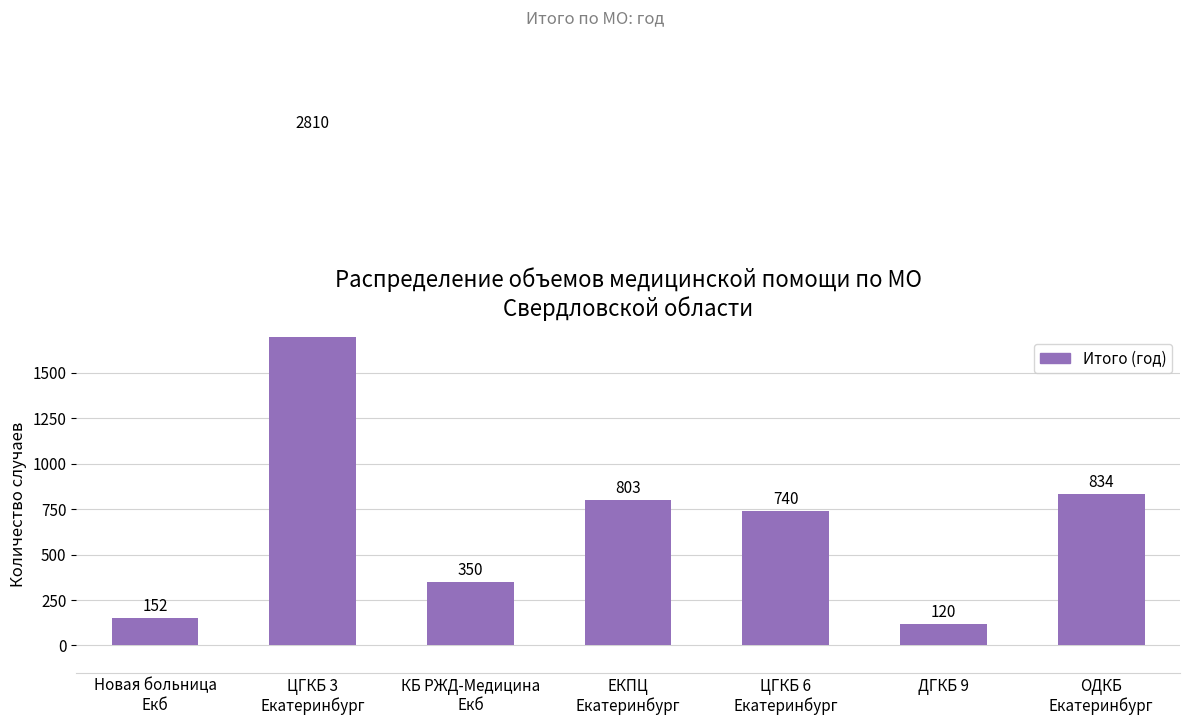

What is the smallest value displayed?

120